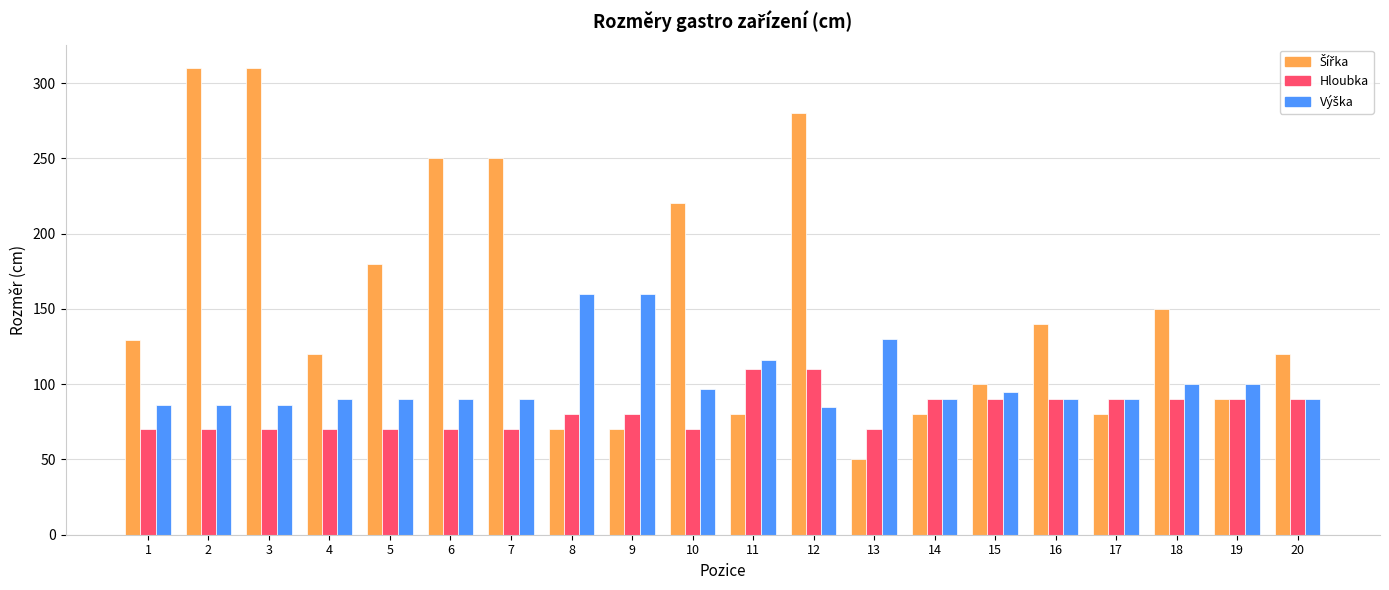

What is the maximum value for Hloubka?

110